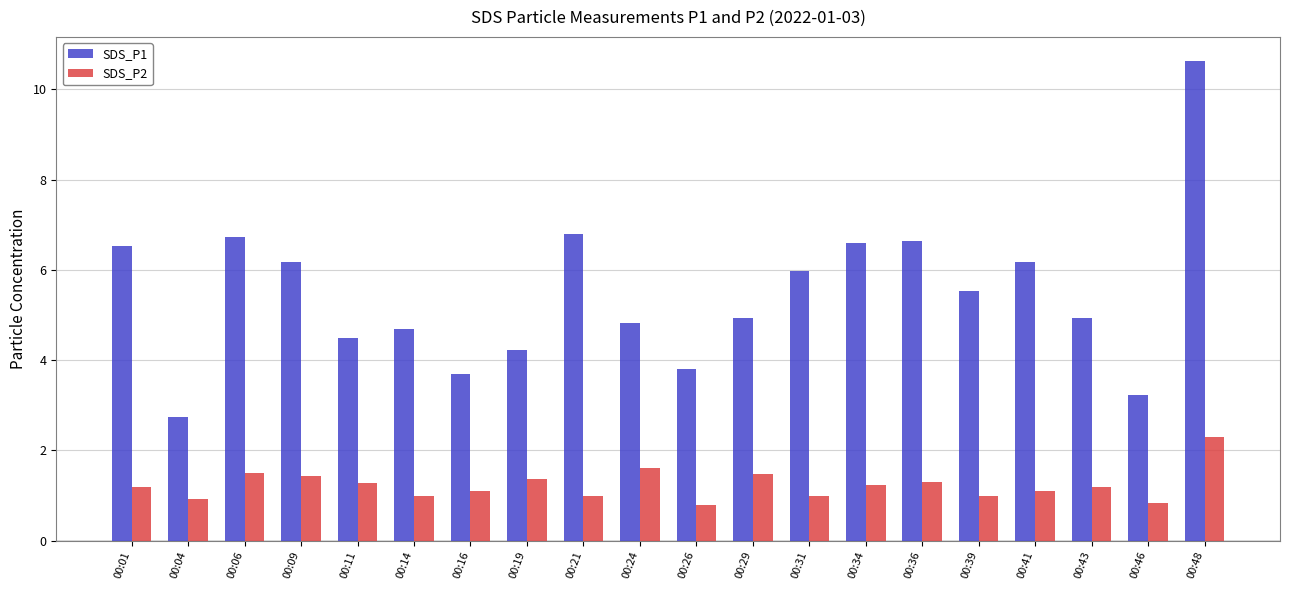

What is the difference between the maximum and second lowest values in the SDS_P1 series?

7.4